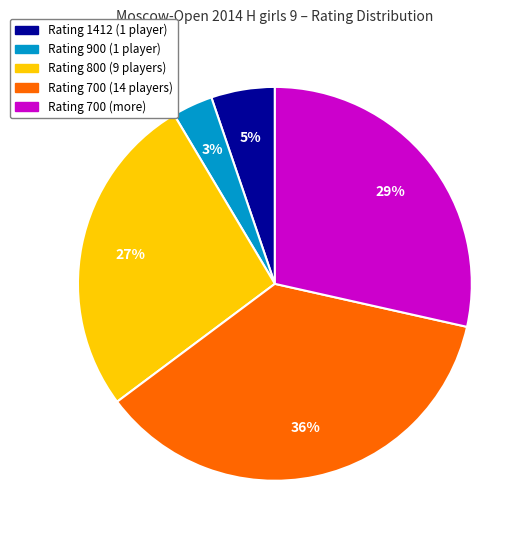

The Rating 700 (more) slice represents 29% of the pie. True or false?

True